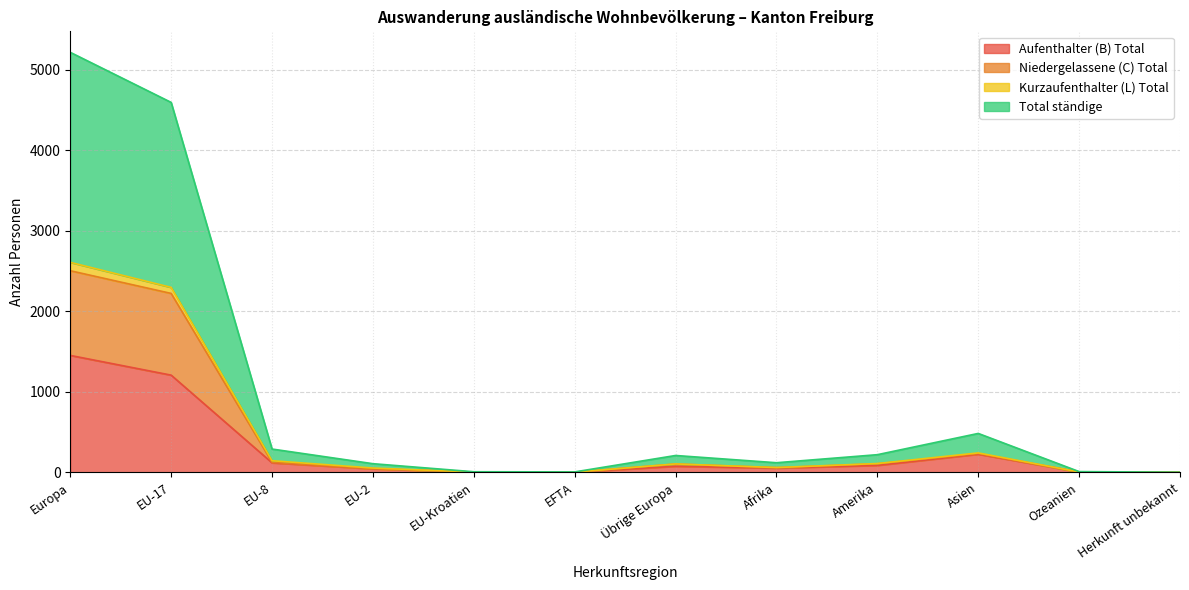

Which category has the lowest value across all series?

Herkunft unbekannt